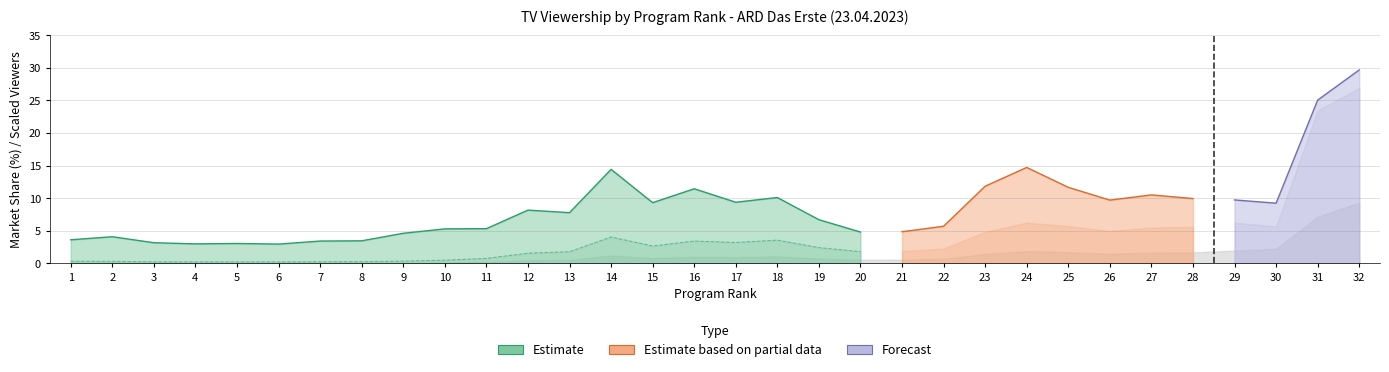

What is the value of the MA_gesamt point at the 28th from the left?

9.9